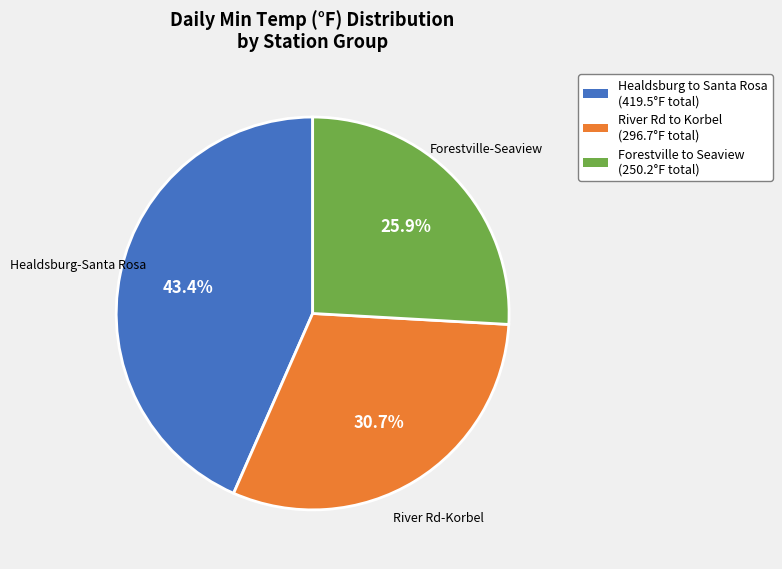

Is there a majority slice in this chart?

No